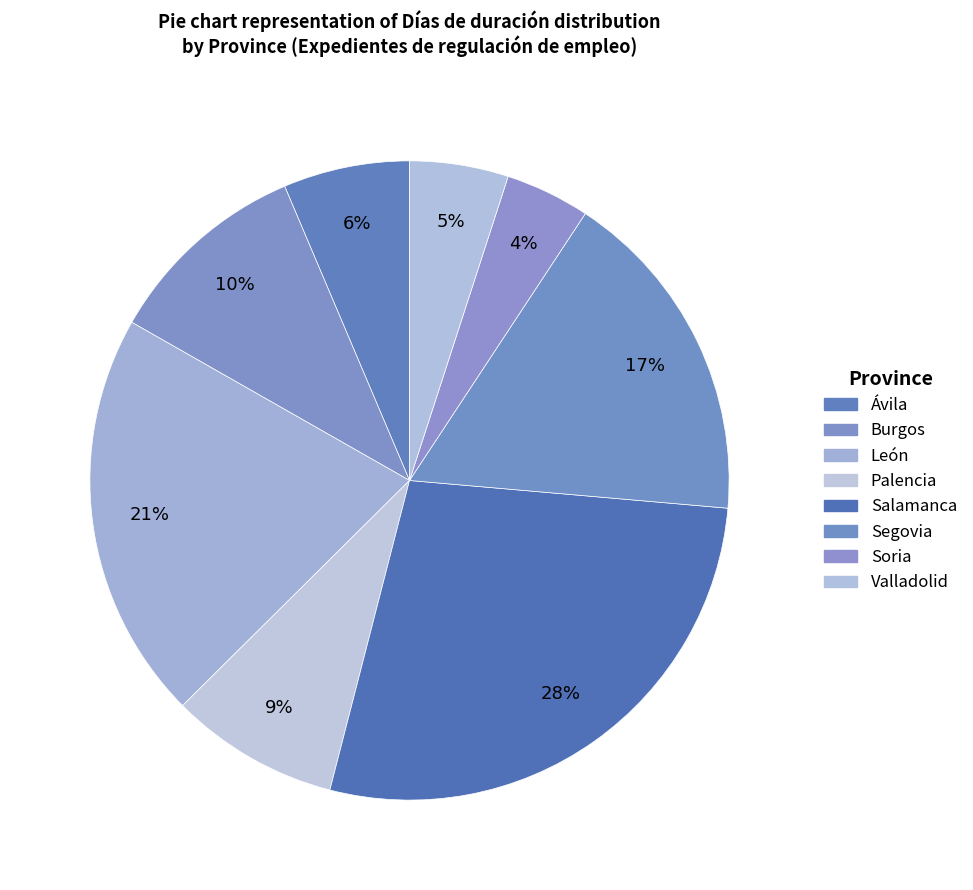

Combined, do Soria and León account for over 50%?

No